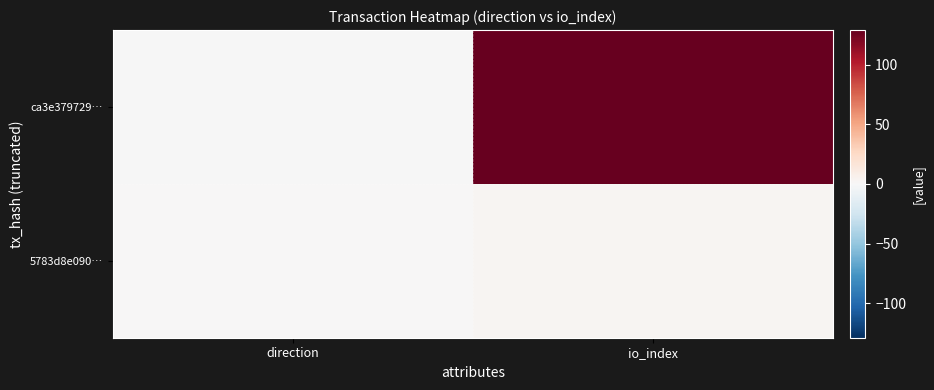

Reading right to left, list all the values displayed in this chart.

ca3e379729…: io_index=129	direction=-1
5783d8e090…: io_index=3	direction=1